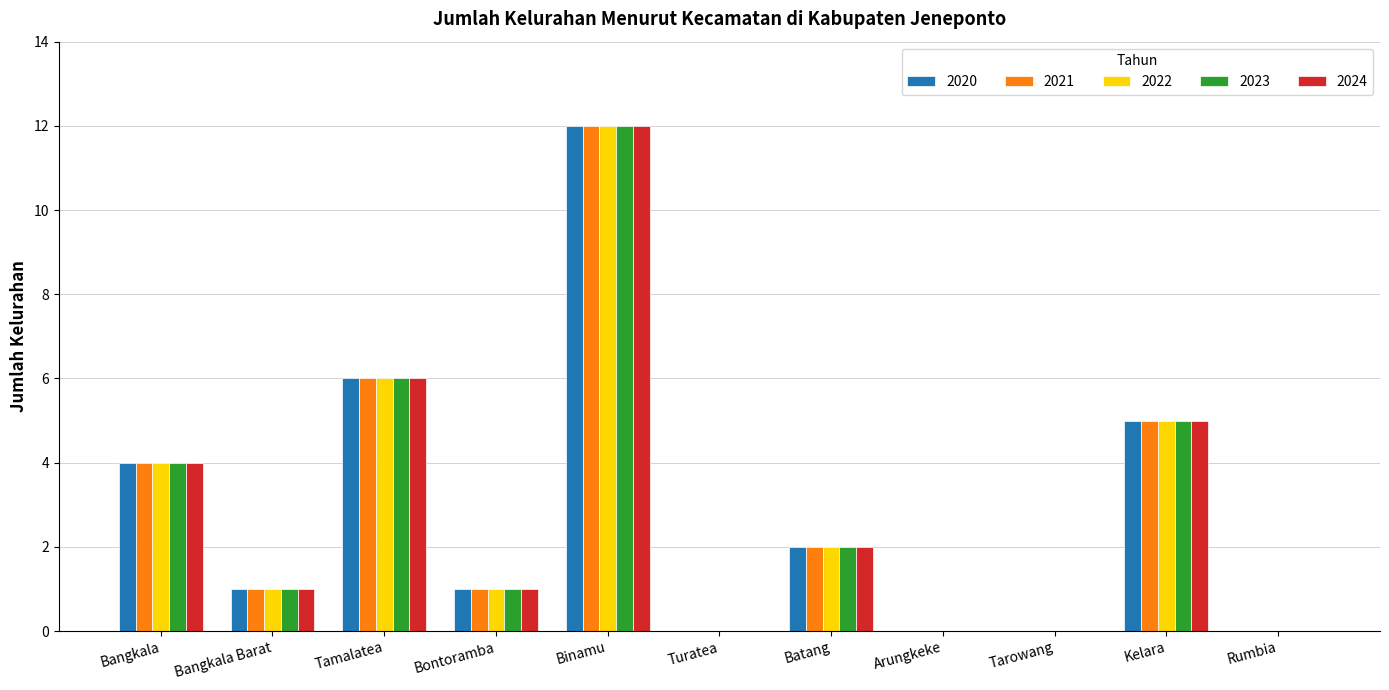

The 2023 series shows 1 at Bontoramba. True or false?

True